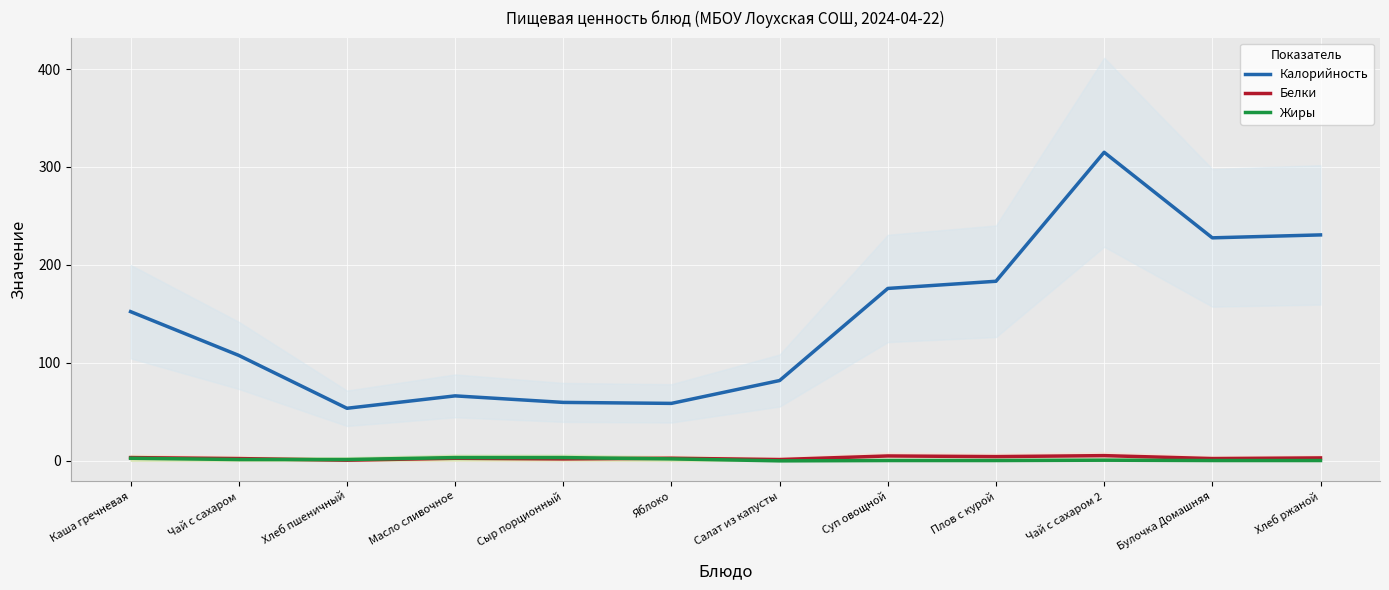

Which series ends up on top after the final intersection of Жиры and Белки?

Белки